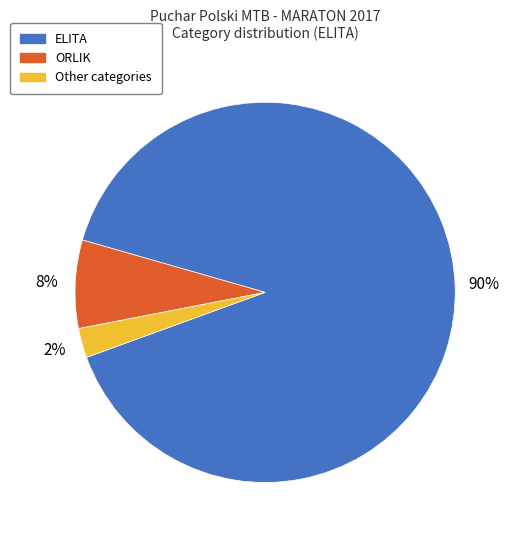

True or false: ELITA accounts for 75% of the total.

False